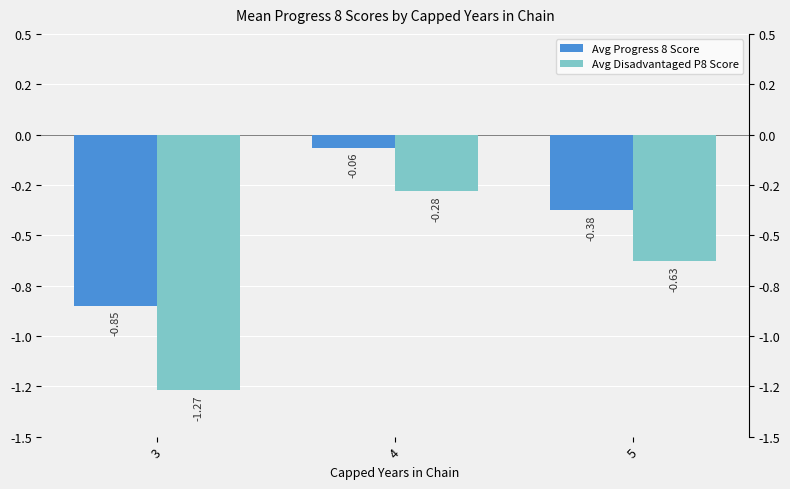

List the series in order of their overall mean, lowest first.

Avg Disadvantaged P8 Score, Avg Progress 8 Score